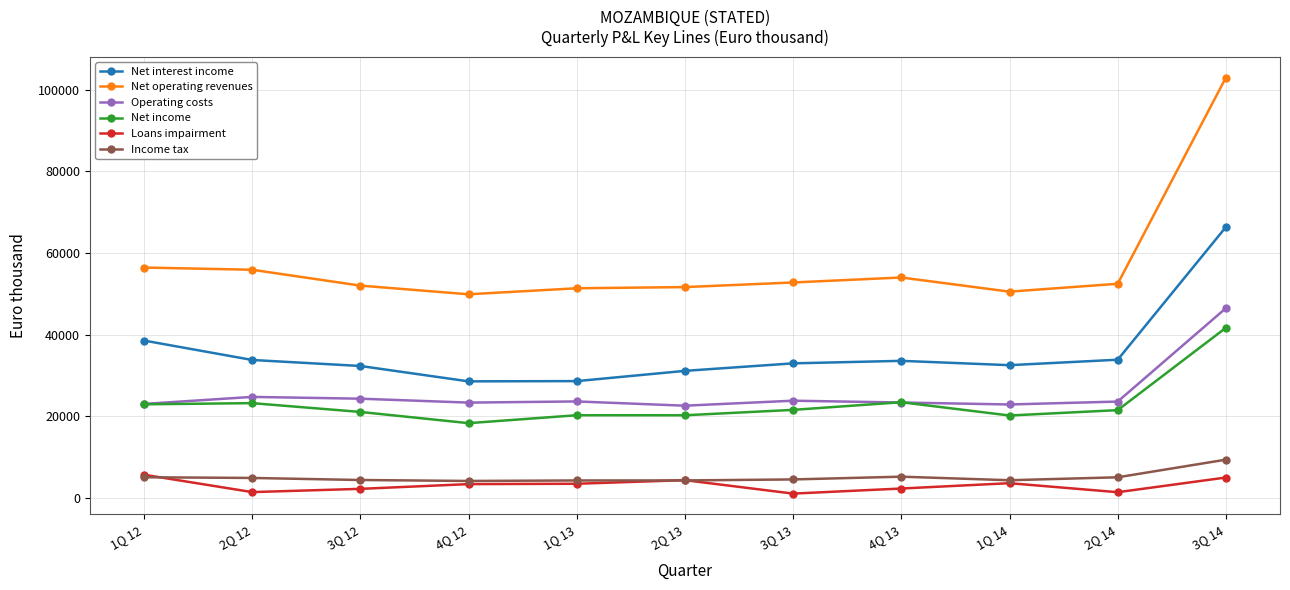

Between 1Q 13 and 3Q 14, which series saw the biggest shift?

Net operating revenues